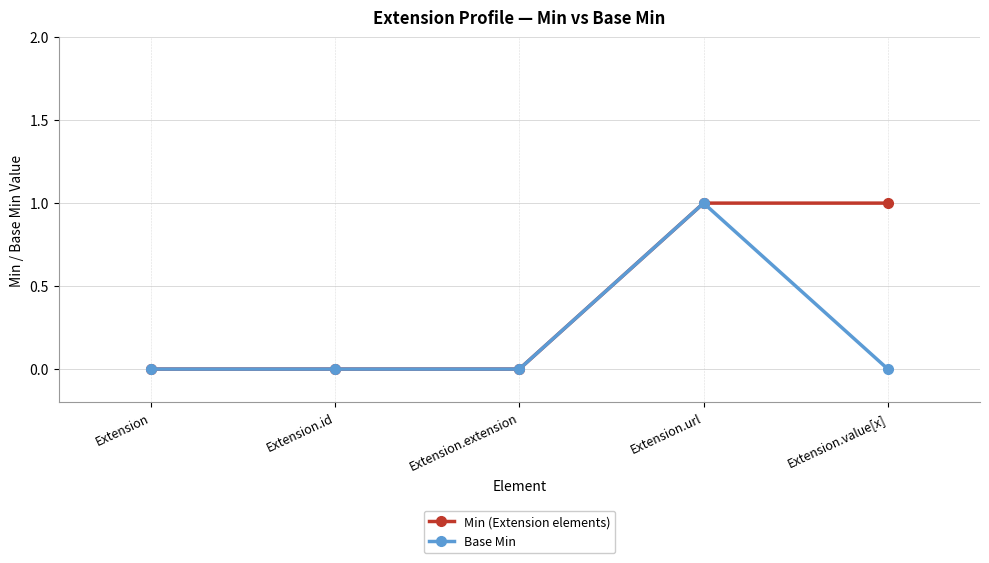

Does the chart have visible grid lines?

Yes